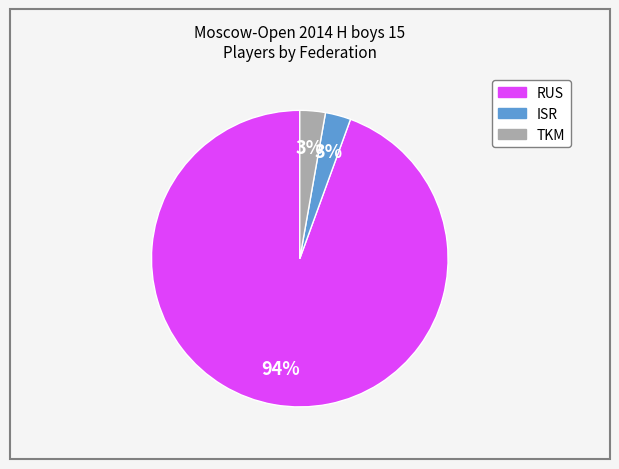

Approximately how many times larger is the value at ISR compared to TKM?

1.0